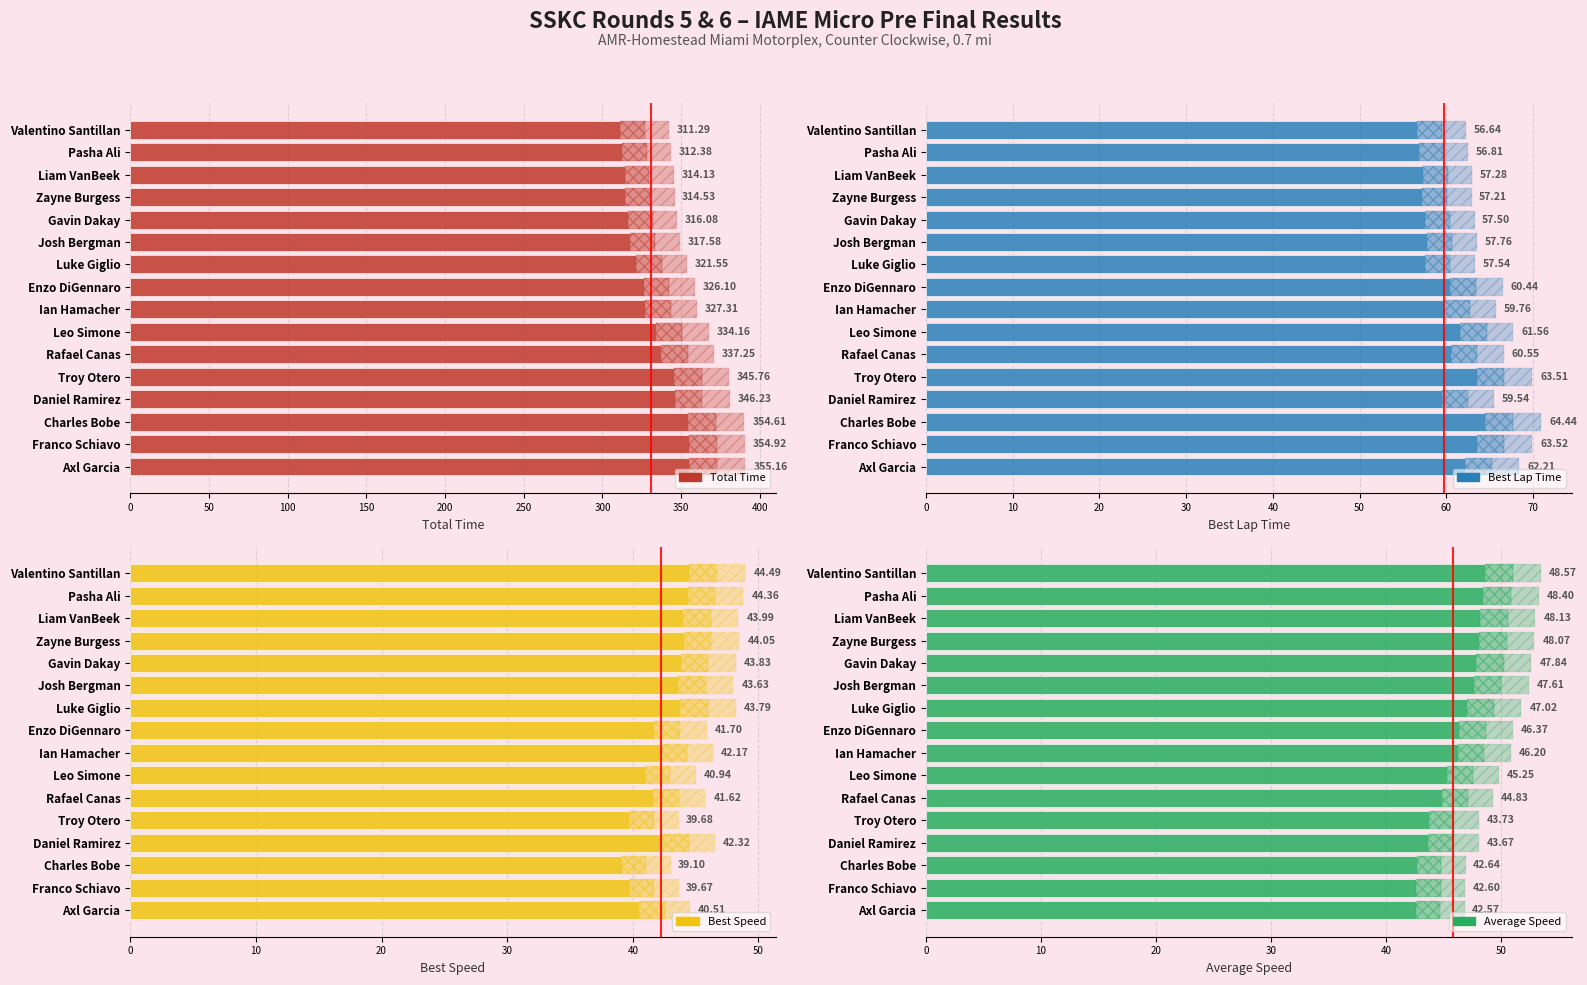

What is the maximum value shown in the chart?

355.2